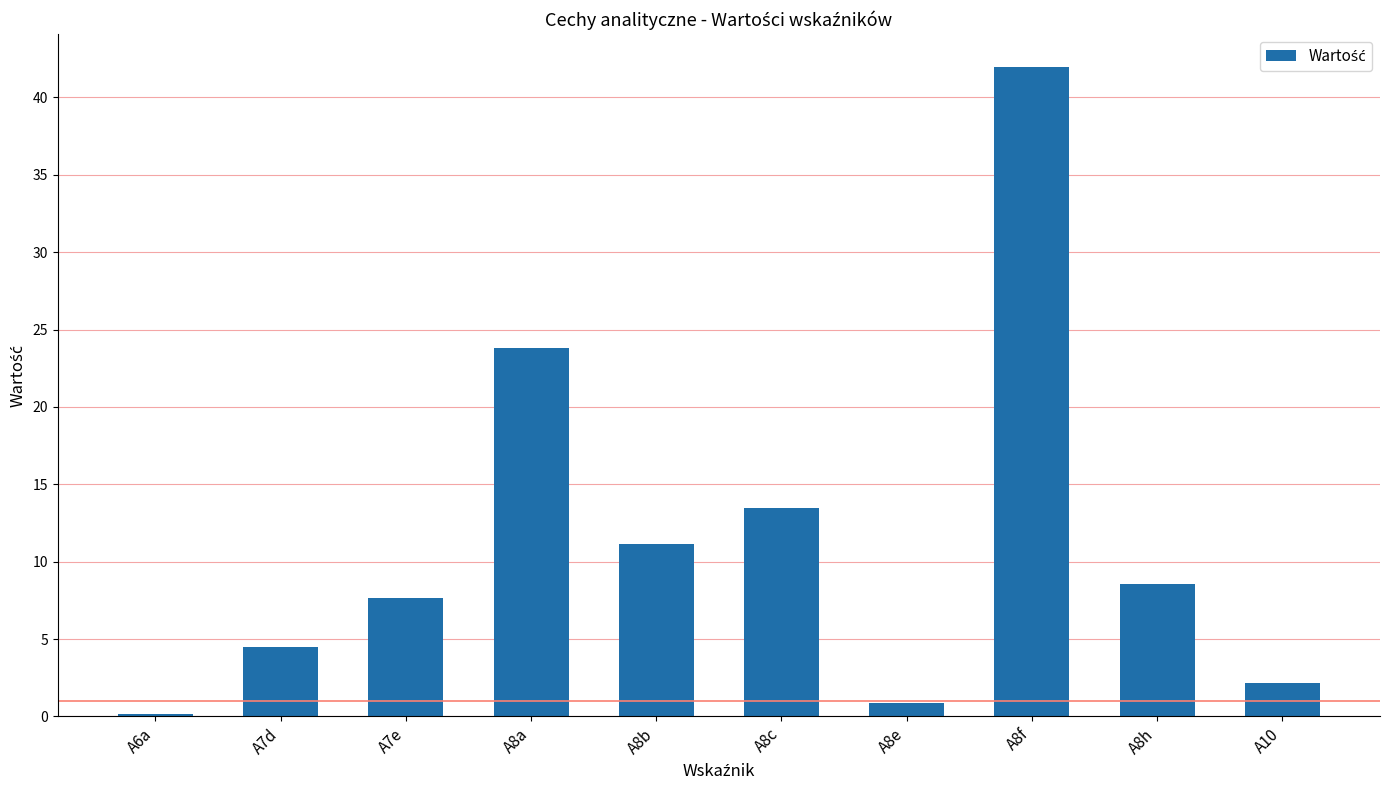

What value does the data have at A8b?

11.1